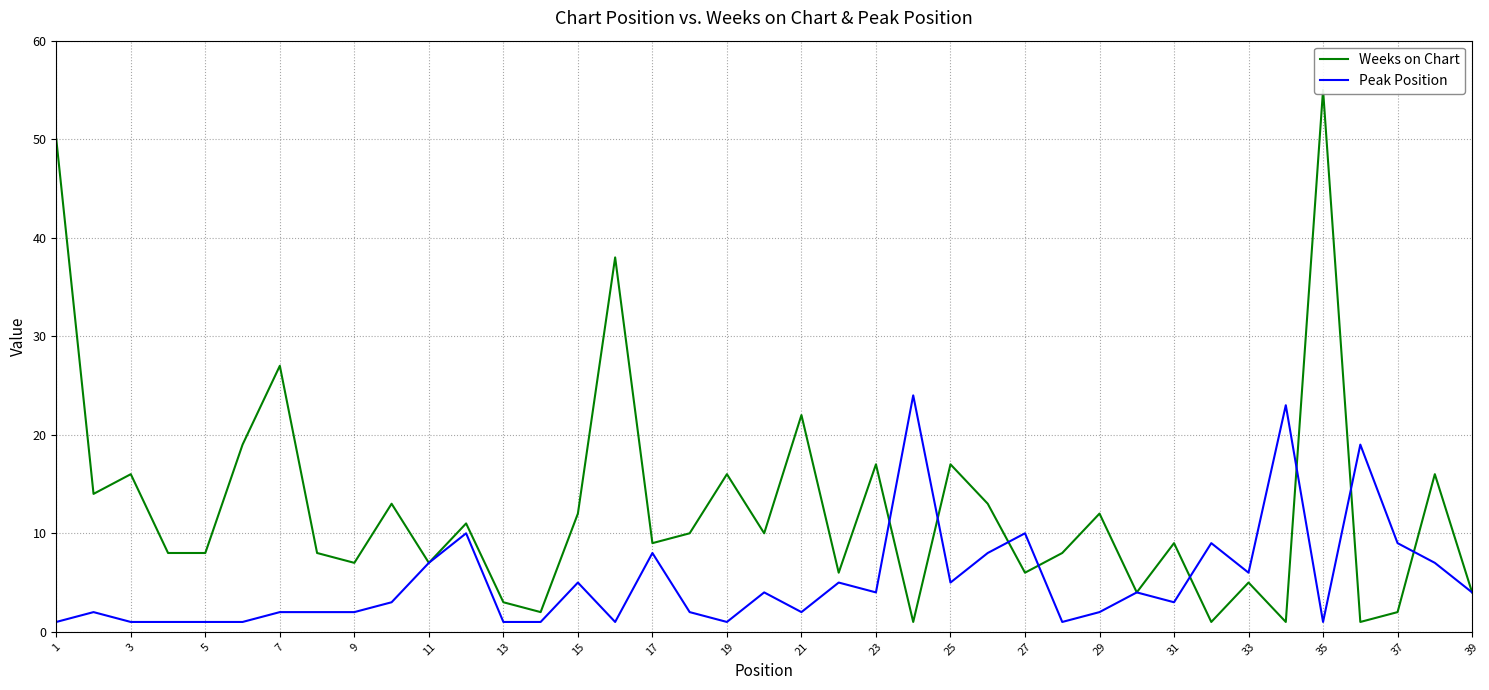

List the series in order of their overall mean, lowest first.

Peak Position, Weeks on Chart